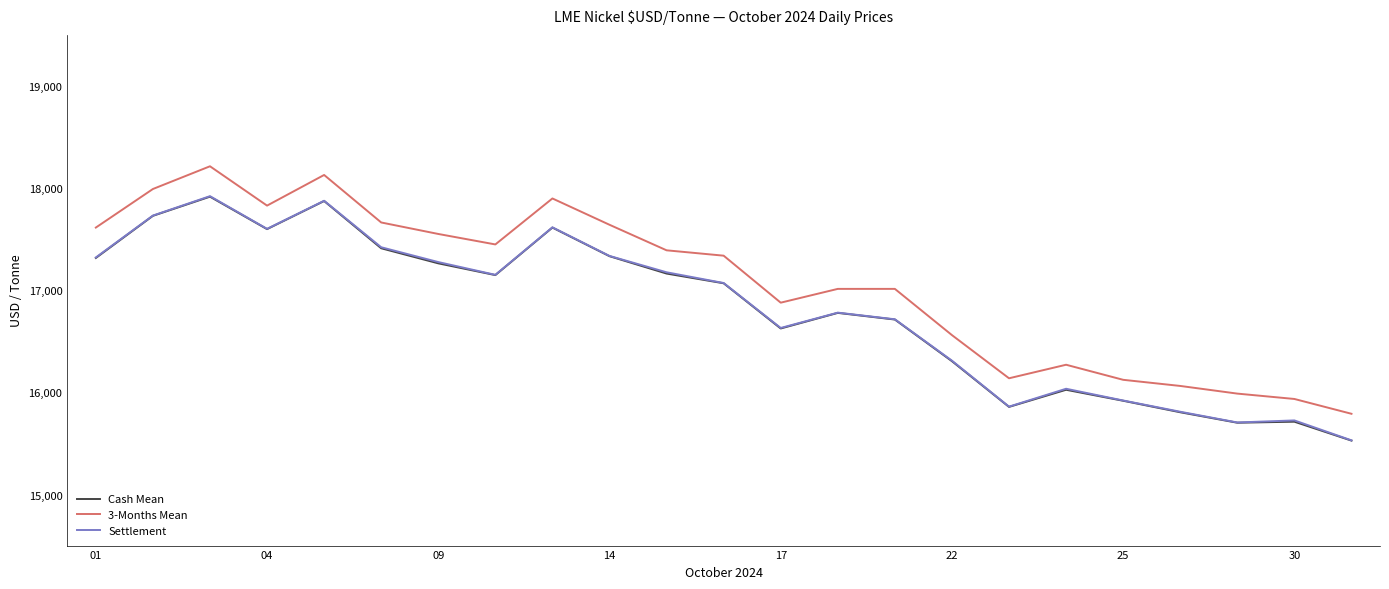

True or false: 3-Months Mean and Cash Mean cross at least once.

False